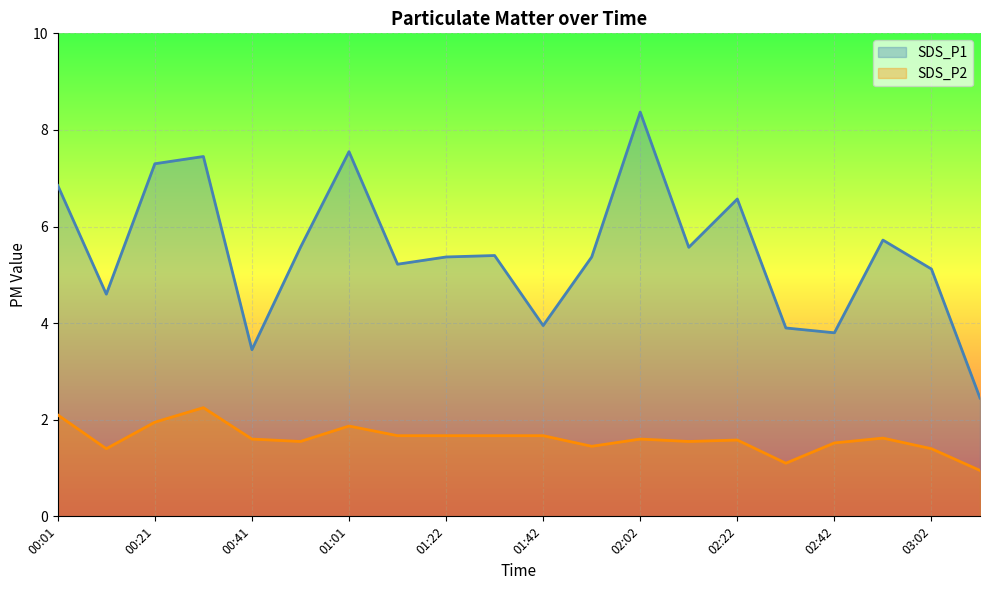

Does the chart display data point markers on the line(s)?

No